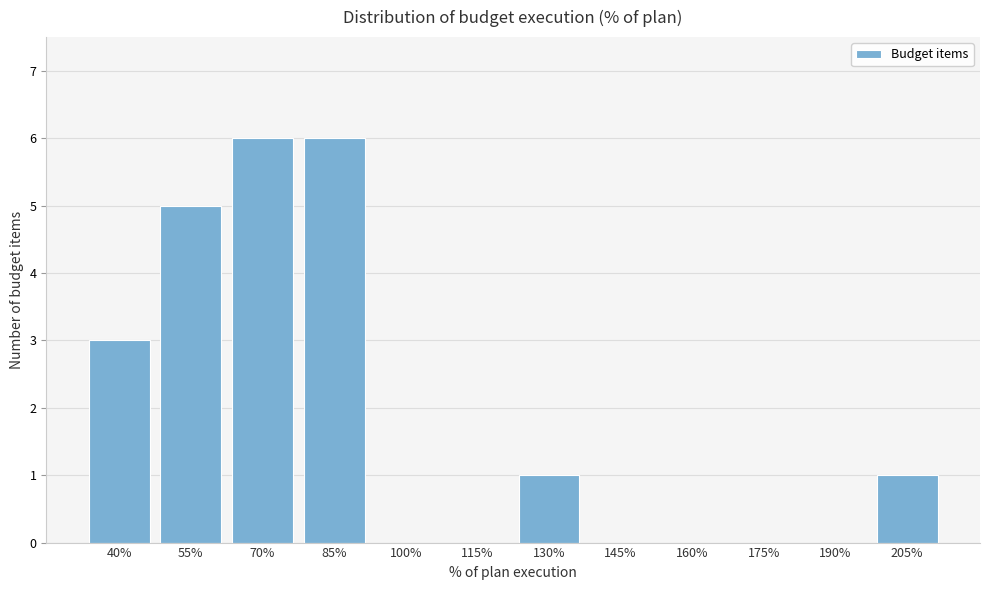

Reading right to left, list all the values displayed in this chart.

205%=1	190%=0	175%=0	160%=0	145%=0	130%=1	115%=0	100%=0	85%=6	70%=6	55%=5	40%=3